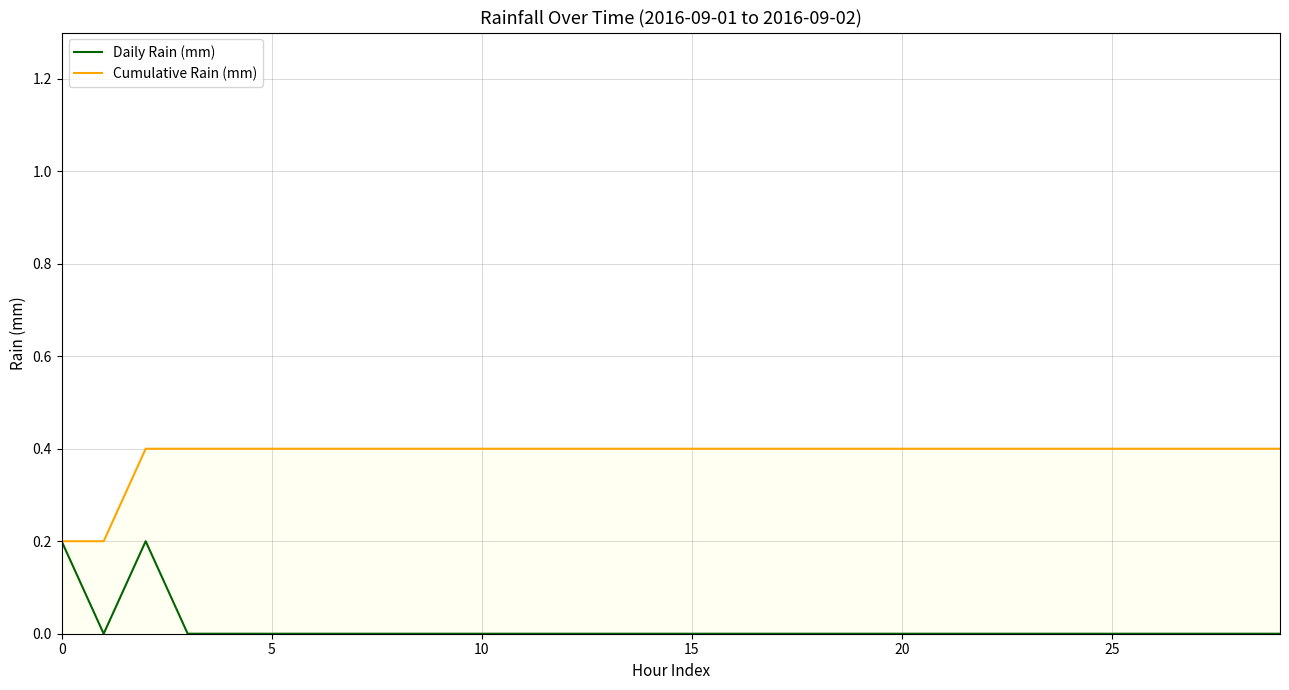

At how many categories does at least one series exceed 0?

30